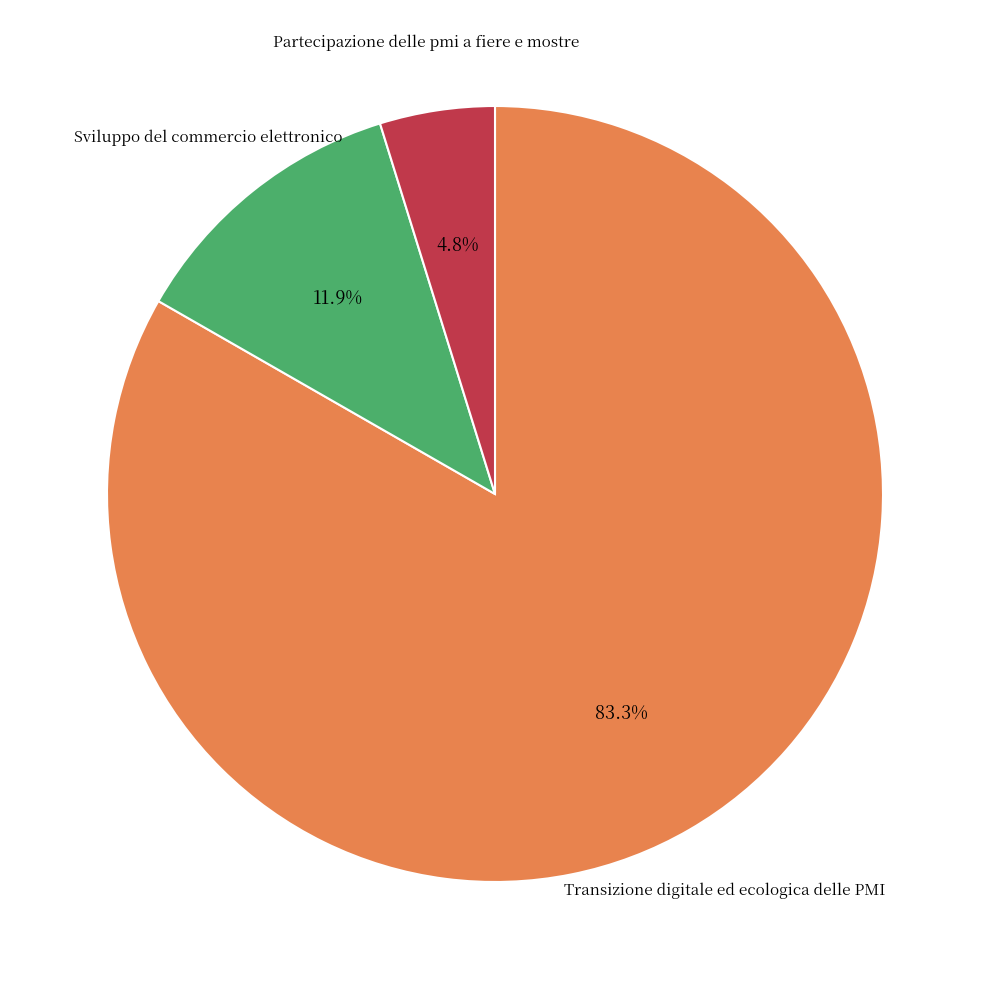

Does any single category account for the majority?

Yes